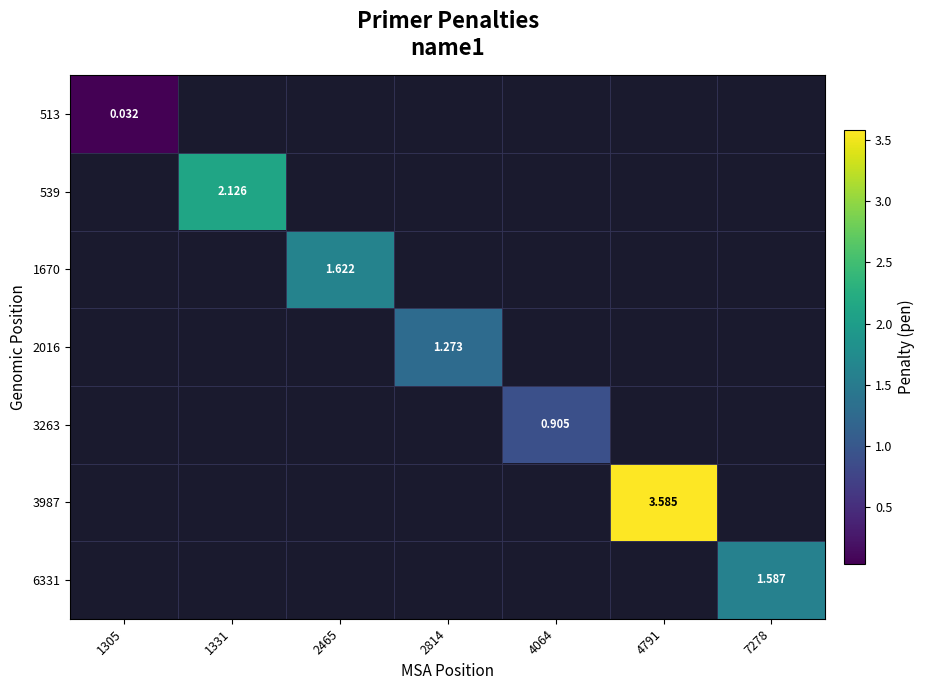

The value of 539 at 1331 is 2.1. True or false?

True